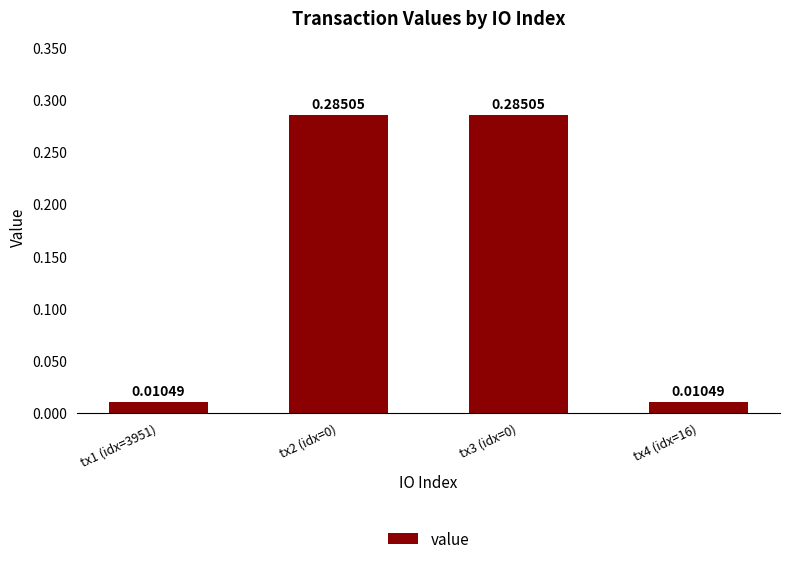

The chart shows a value of 0.1 at tx3 (idx=0). True or false?

False